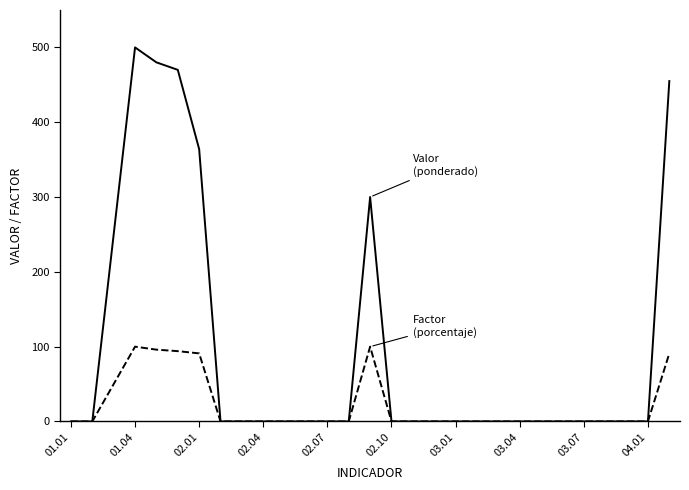

How many lines are shown in the chart?

2